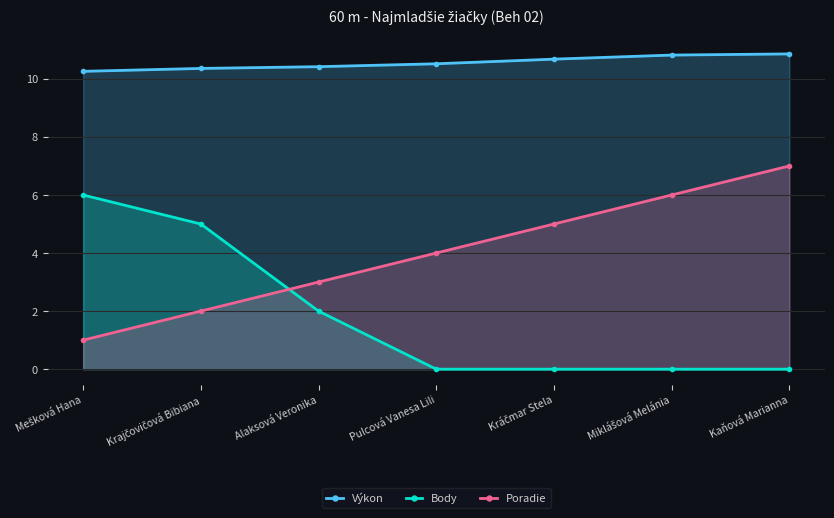

Which has a higher value, Pulcová Vanesa Lili or Kráčmar Stela?

Kráčmar Stela